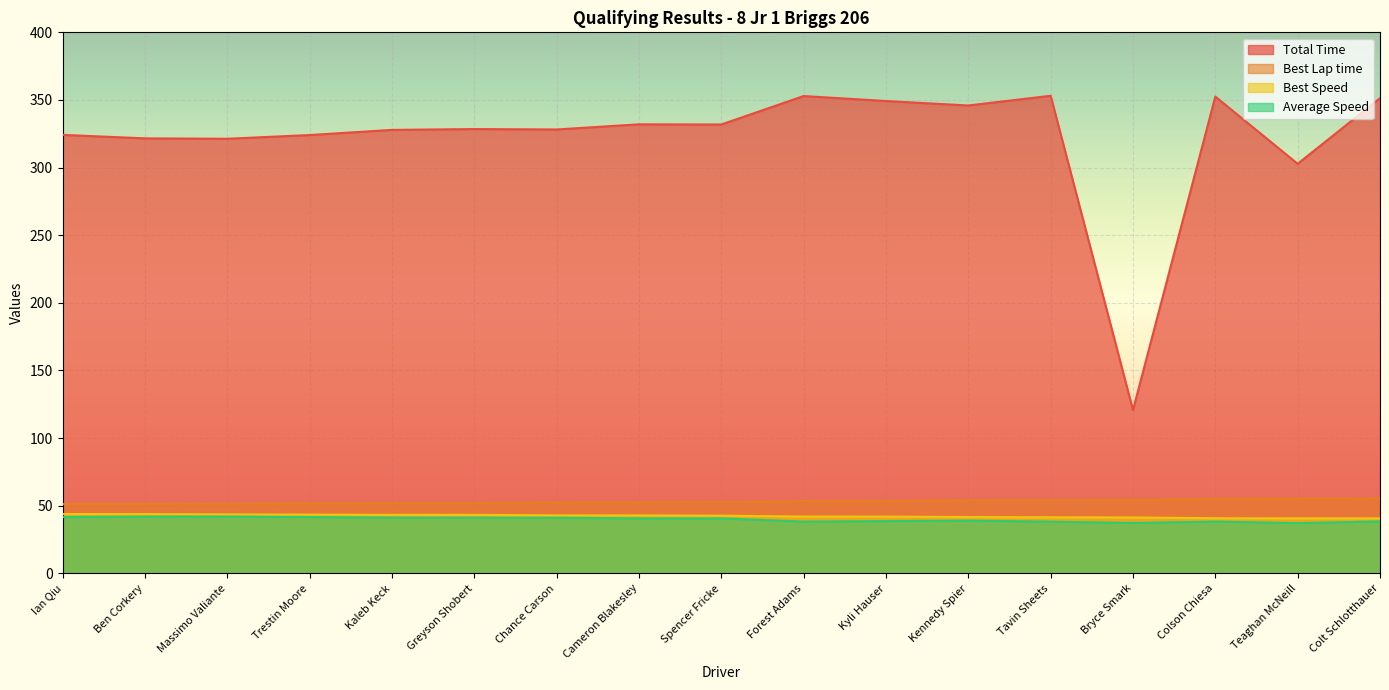

At which label does Best Speed reach its peak?

Ian Qiu